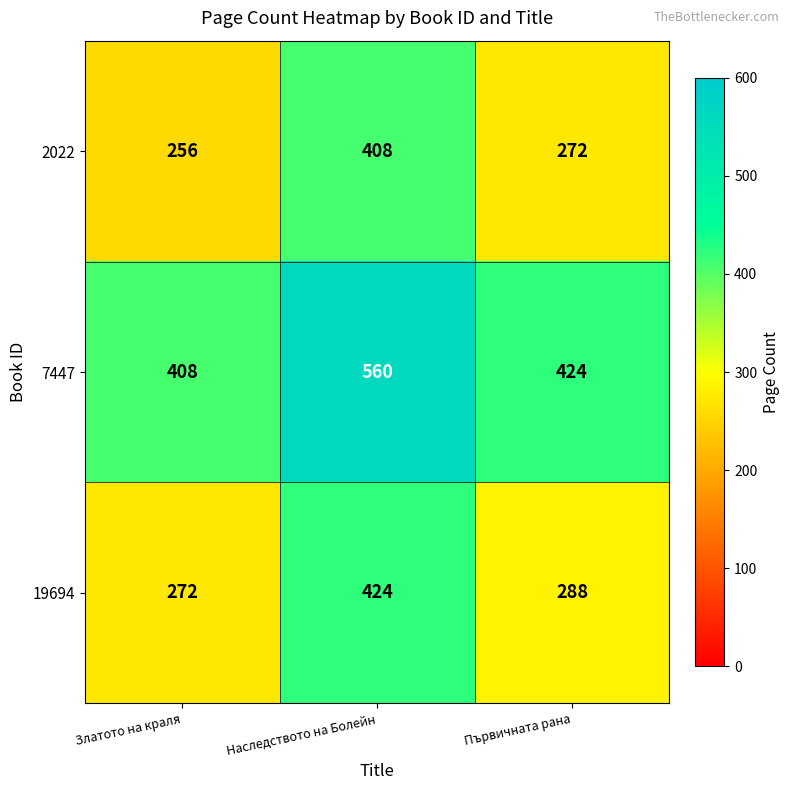

At which category does the chart reach its minimum across all series?

Златото на краля